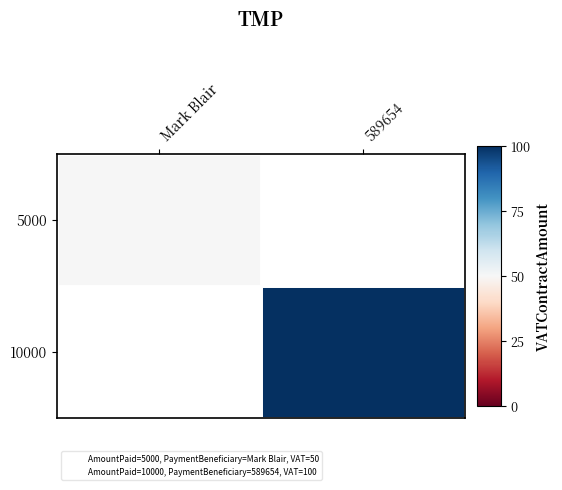

List the labels in order of 5000 value, largest first.

Mark Blair, 589654